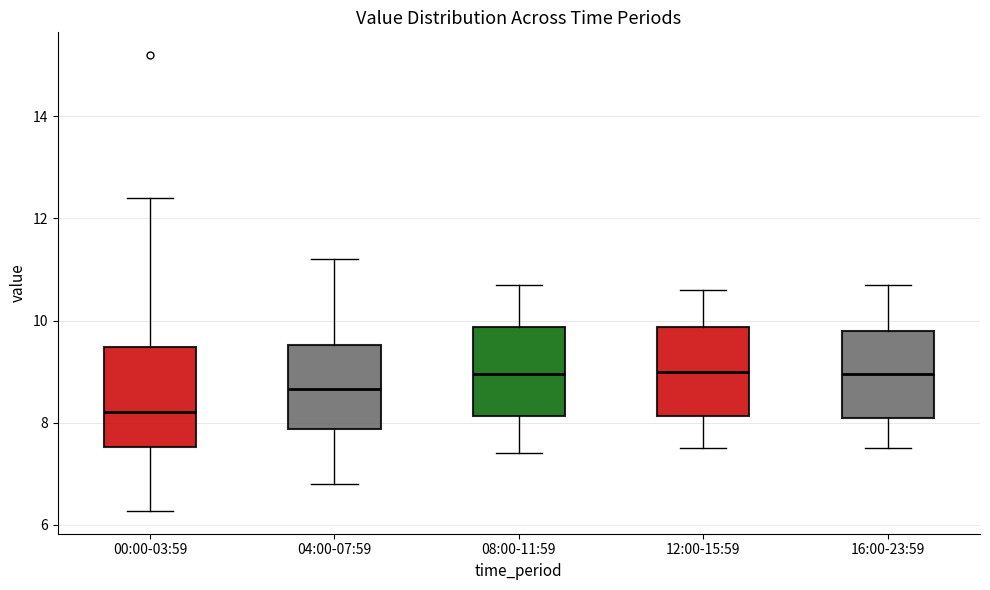

Reading left to right, read every box against the y-axis: the position of its median line, the range the box covers, and the ends of its whiskers. The values are not printed on the chart, so give them approximately, as read against the axis.

00:00-03:59: median 8.2, box 7.6 to 9.4, whiskers 6.2 to 12.4
04:00-07:59: median 8.6, box 7.8 to 9.6, whiskers 6.8 to 11.2
08:00-11:59: median 9.0, box 8.2 to 9.8, whiskers 7.4 to 10.8
12:00-15:59: median 9.0, box 8.2 to 9.8, whiskers 7.6 to 10.6
16:00-23:59: median 9.0, box 8.2 to 9.8, whiskers 7.6 to 10.8